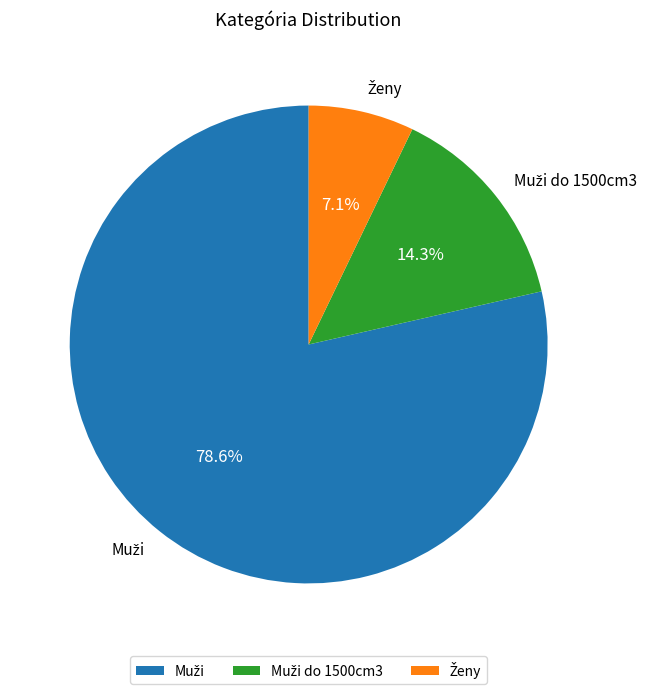

Which slice is the largest?

Muži